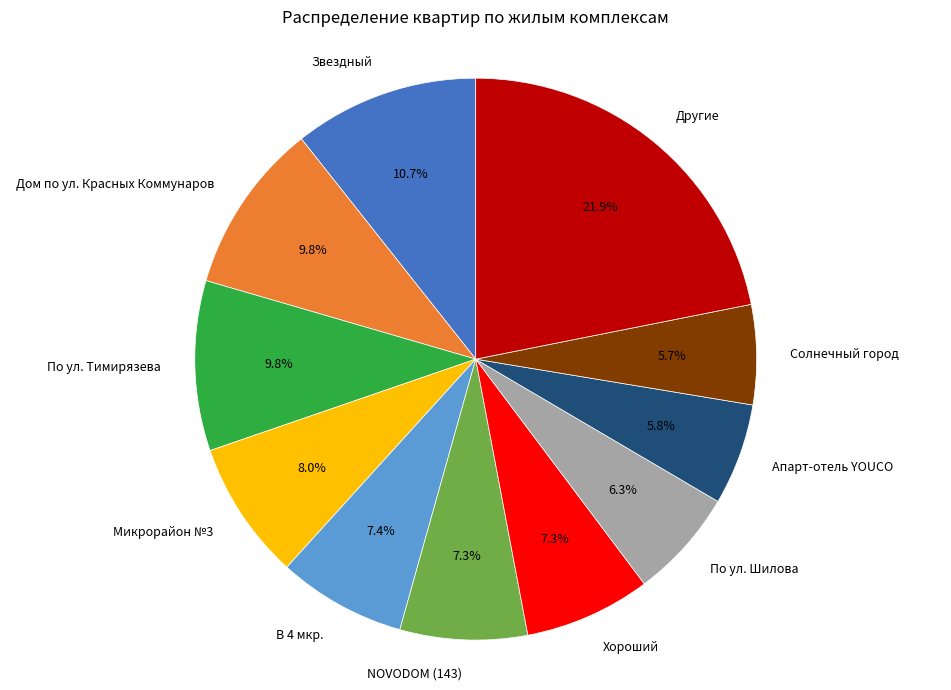

To the nearest percent, what portion does Микрорайон №3 represent?

8%